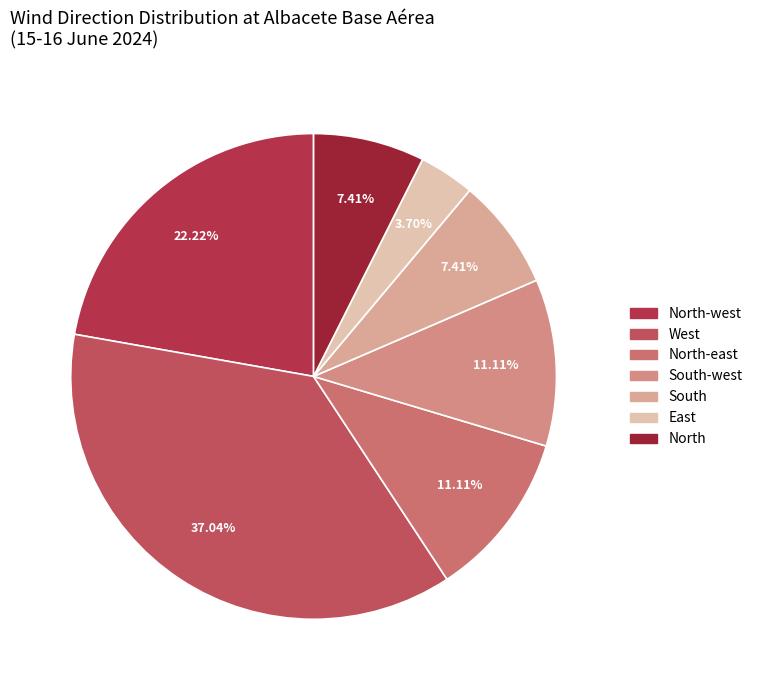

What is the total percentage of South-west and North-east?

22.2%